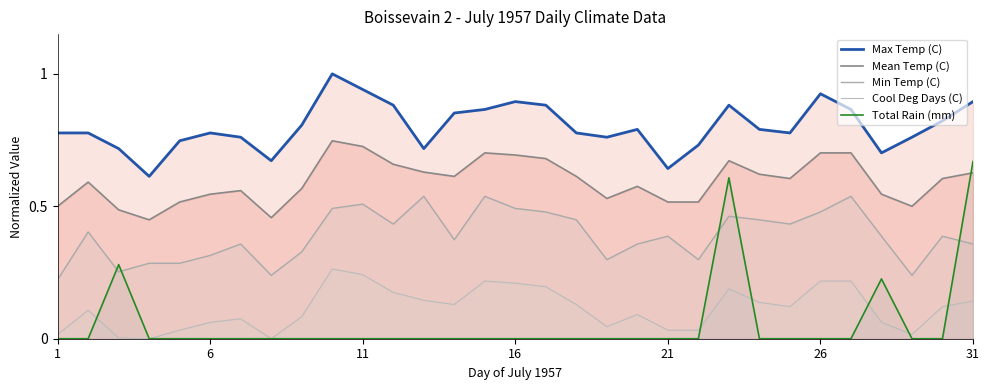

At which category does Min Temp (C) reach its first local valley?

3